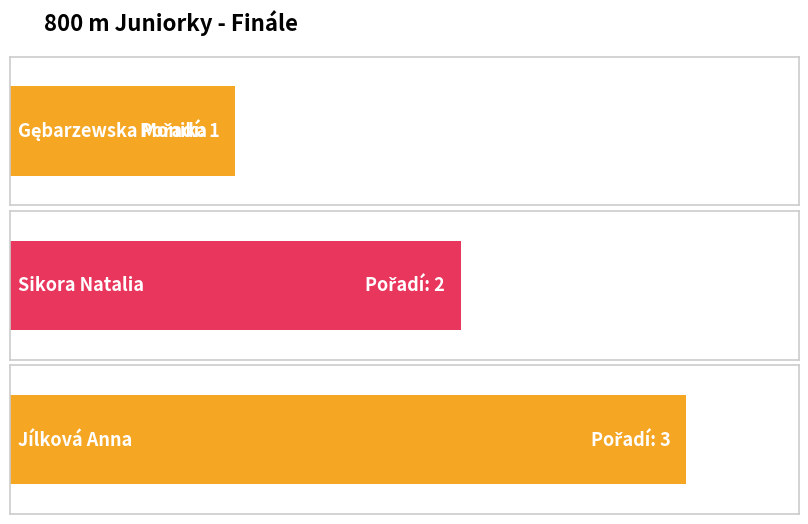

Between Sikora Natalia and Jílková Anna, which is larger?

Jílková Anna